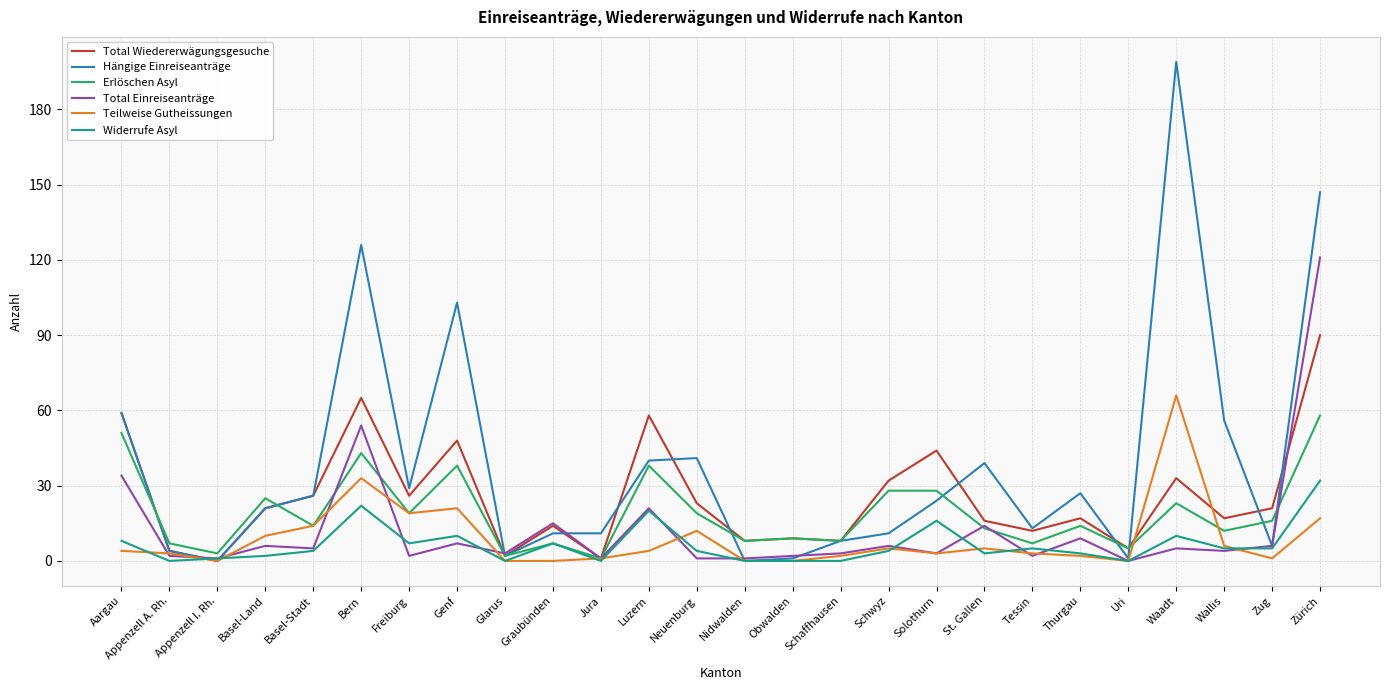

True or false: Total Einreiseanträge and Teilweise Gutheissungen intersect in this chart.

True